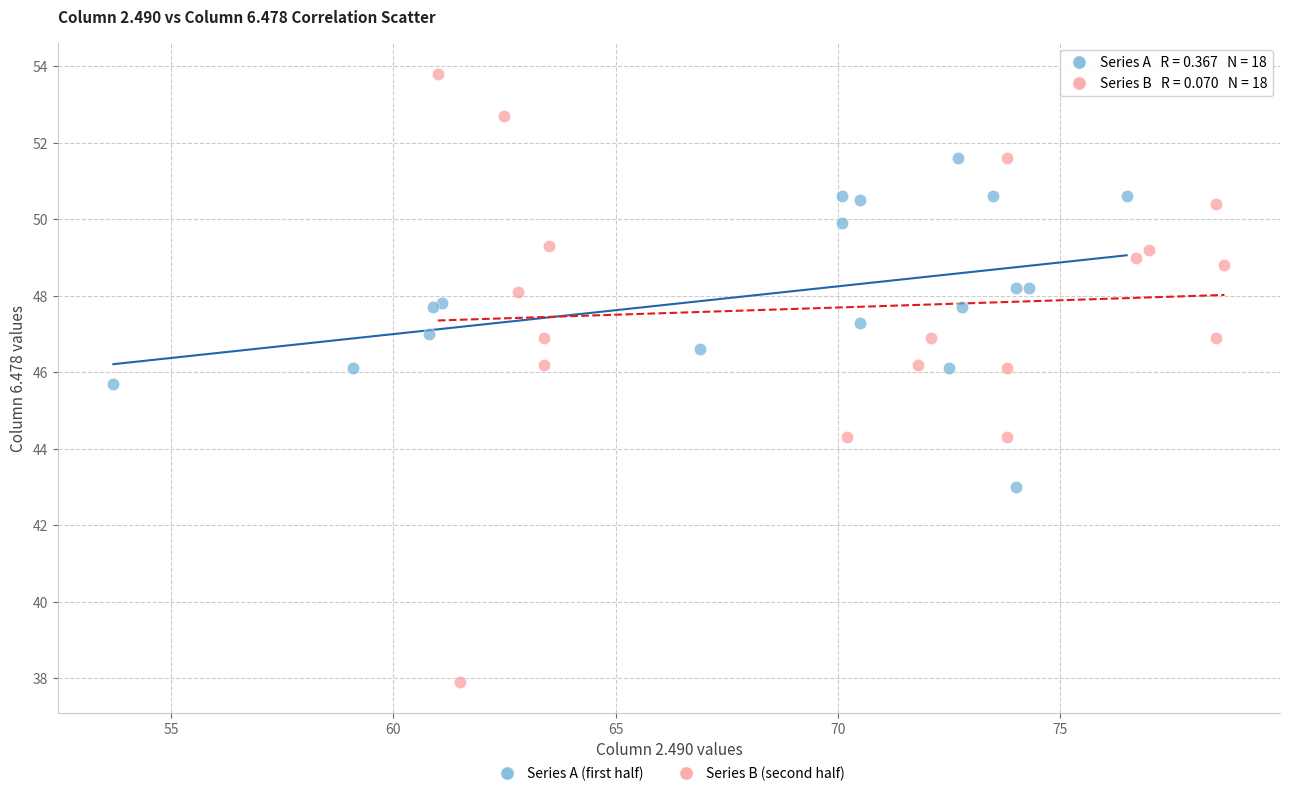

Which series has the largest Y range (max minus min)?

Series B (second half)